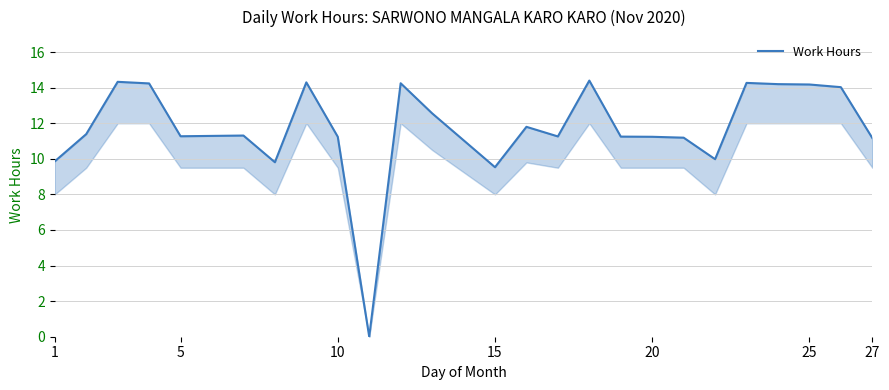

True or false: the data shows 6.0 at 25.

False